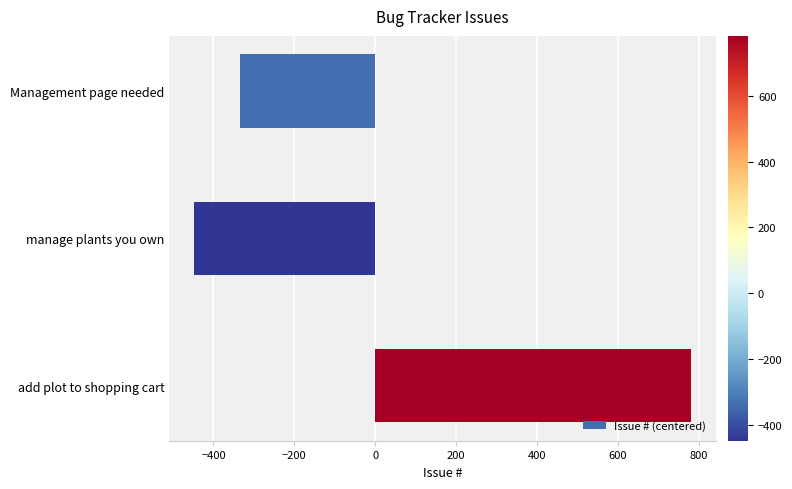

At which category does the chart reach its peak across all series?

add plot to shopping cart